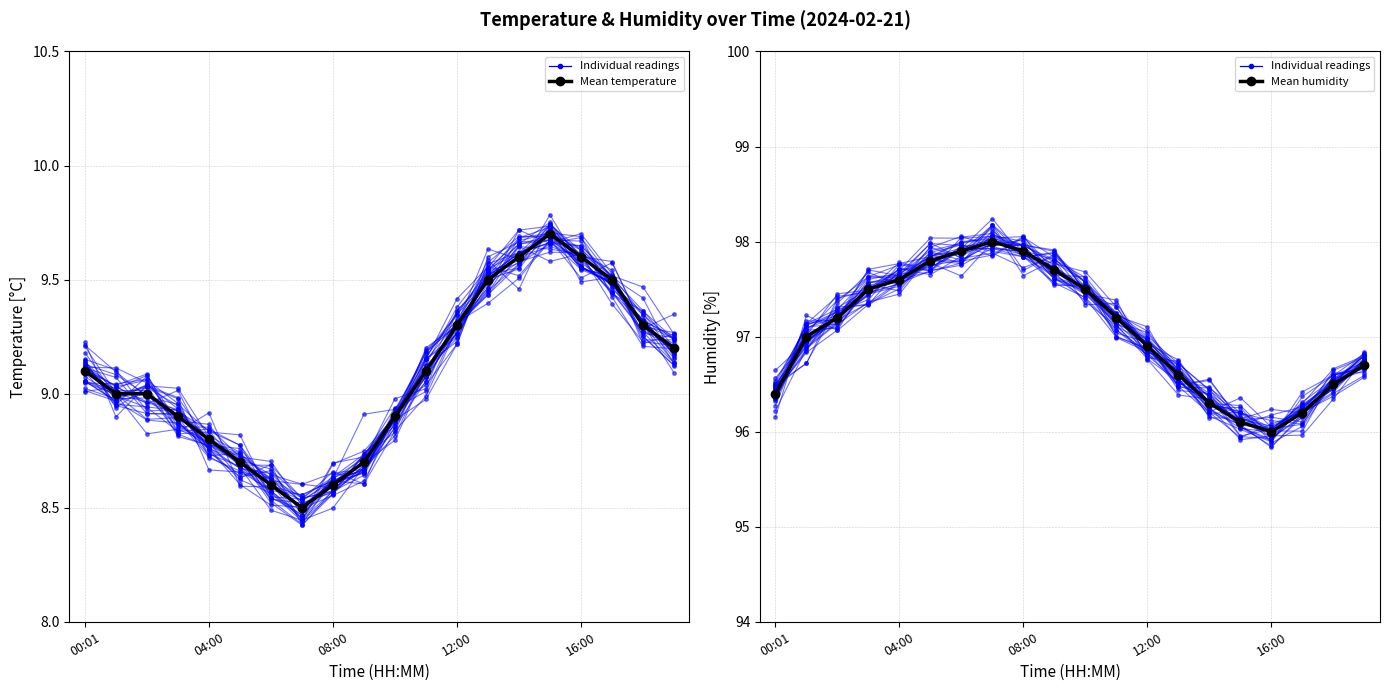

Between 9 and 18, which is larger?

18